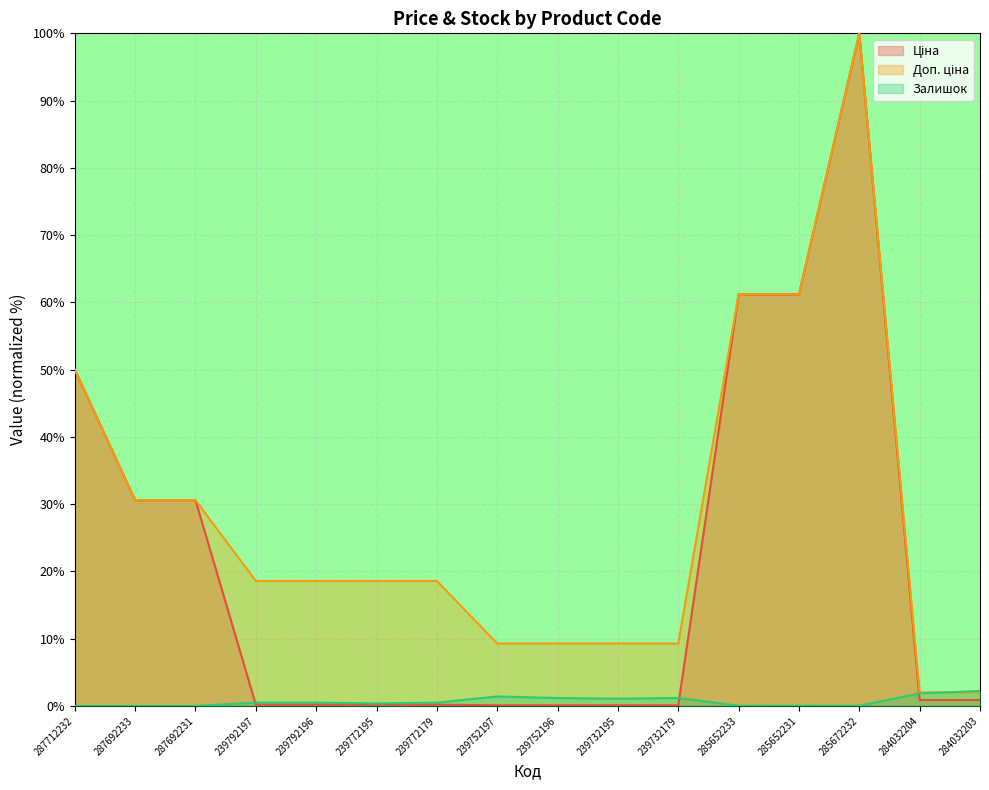

What is the sum of all Доп. ціна values?

449.0